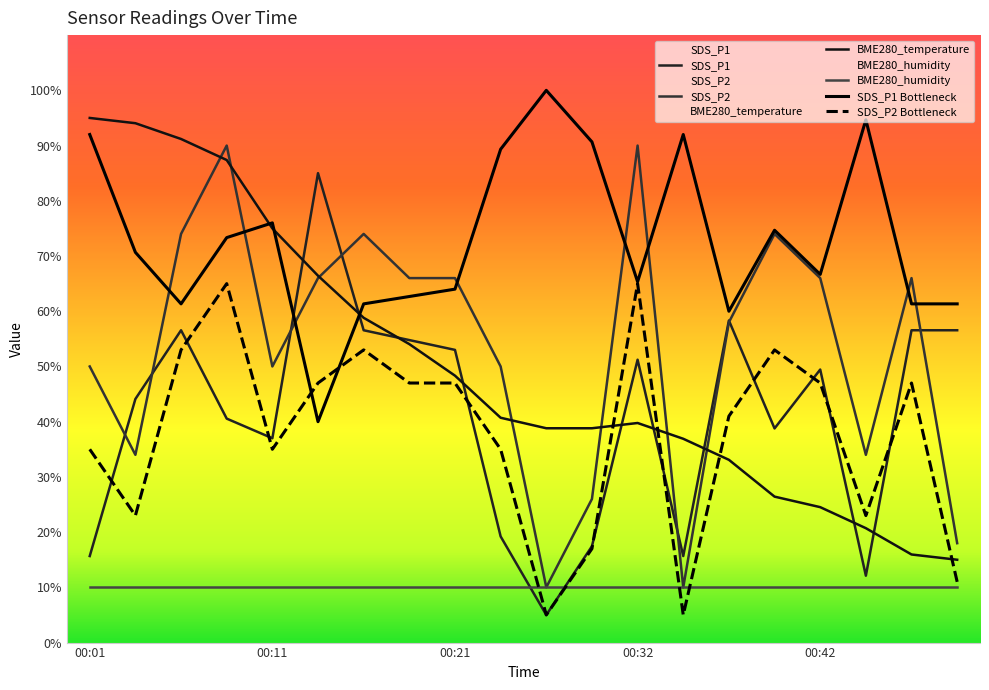

Is the value of BME280_temperature at 00:19 greater than the value of SDS_P1 at 00:27?

No